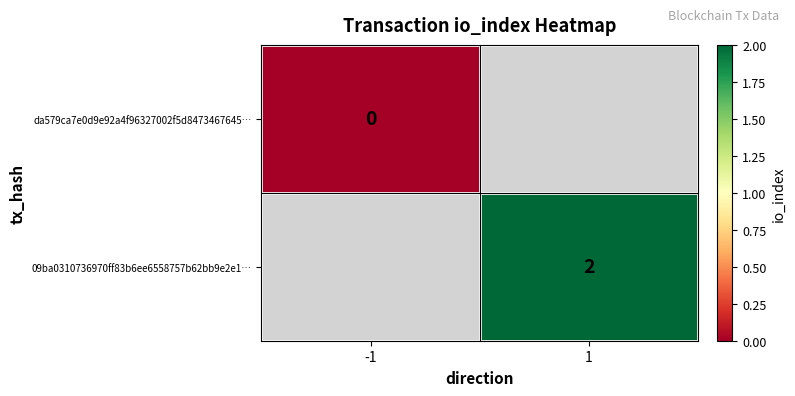

True or false: 09ba0310736970ff83b6ee6558757b62bb9e2e1… has a value of 2 at 1.

True